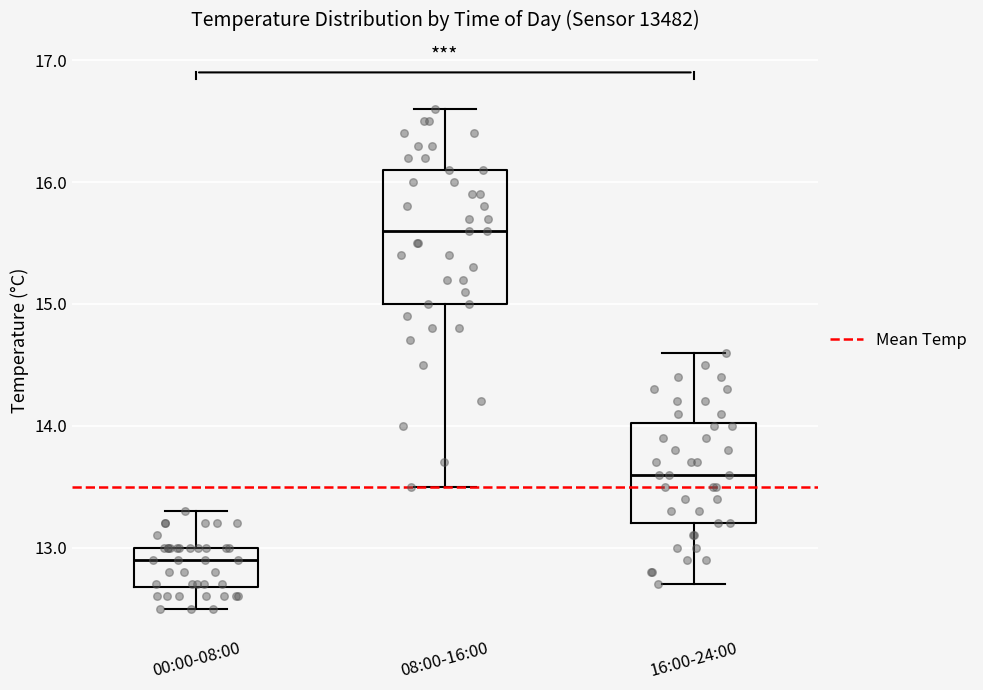

Reading left to right, transcribe this box plot: for each box, give where its median line is, the range the box spans, and where its two whiskers end, as read against the y-axis. The values are not printed on the chart, so give them approximately, as read against the axis.

00:00-08:00: median 12.9, box 12.7 to 13.0, whiskers 12.5 to 13.3
08:00-16:00: median 15.6, box 15.0 to 16.1, whiskers 13.5 to 16.6
16:00-24:00: median 13.6, box 13.2 to 14.0, whiskers 12.7 to 14.6